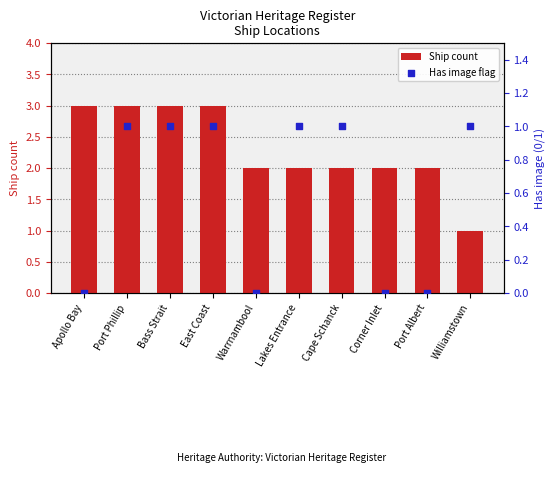

At which category is the sum across all series the highest?

Port Phillip